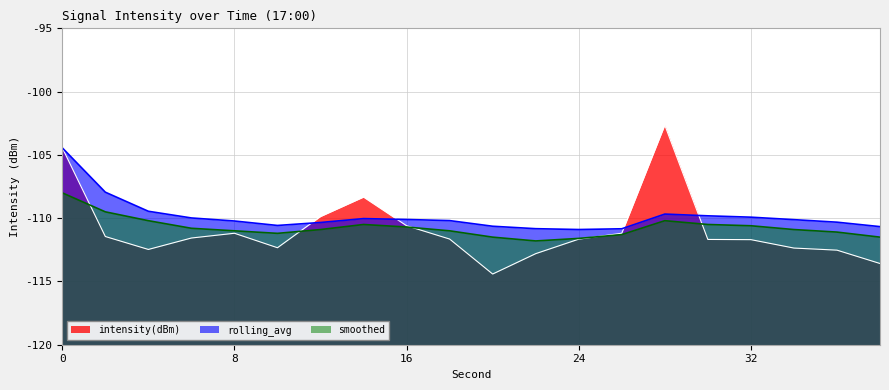

How many values in the rolling_avg series are below -110?

13